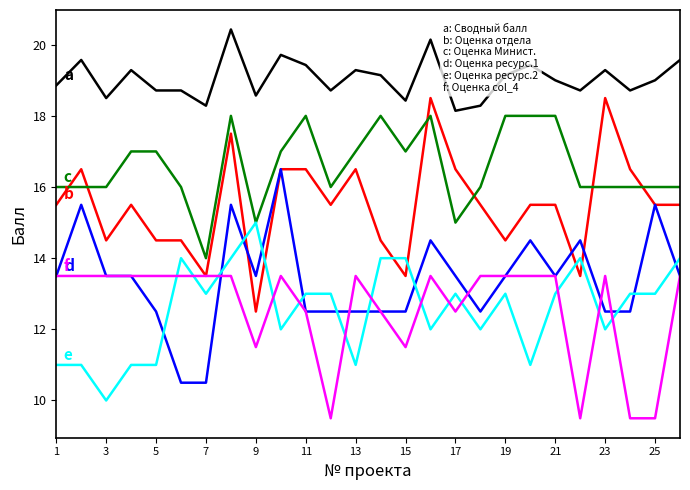

What is the minimum value shown in the chart?

9.5